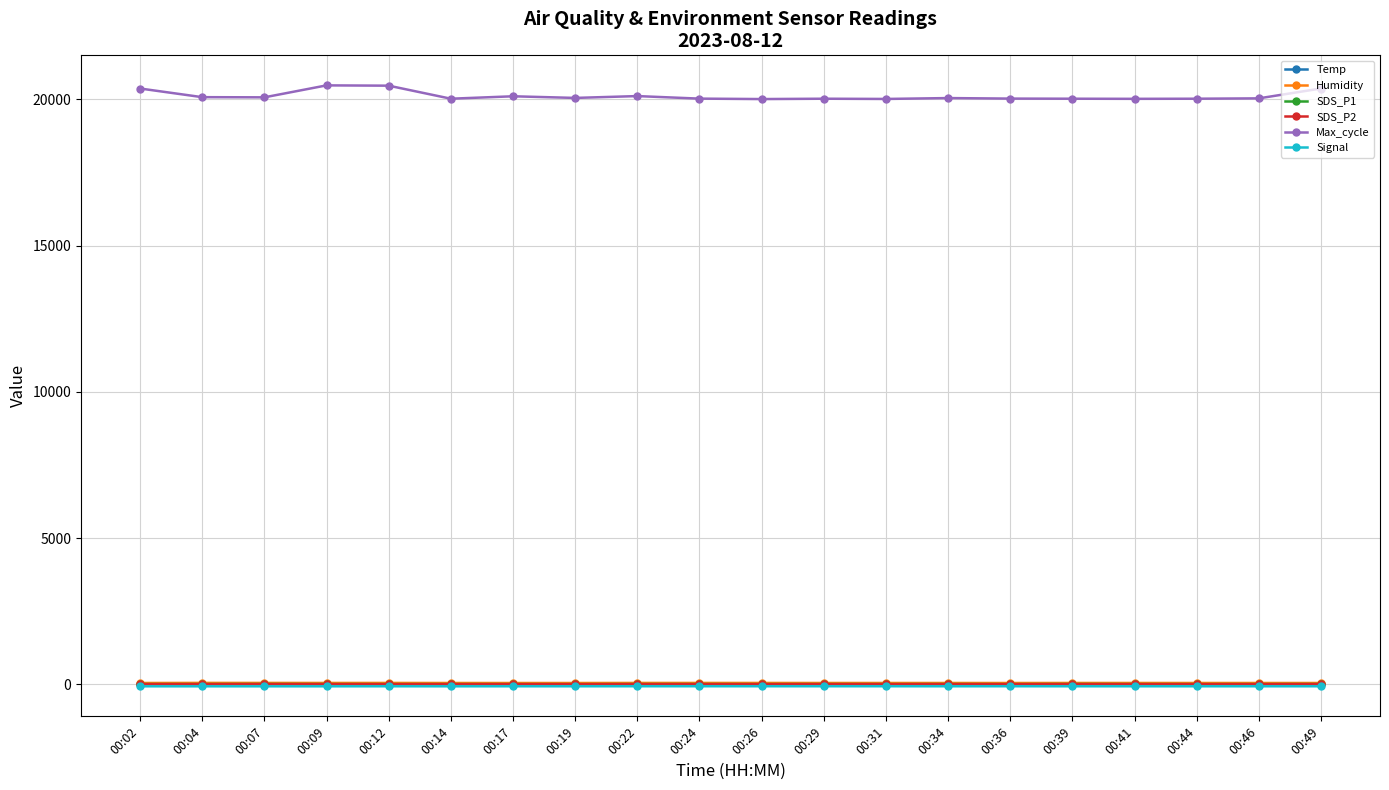

What value does the Humidity series have at 00:24?

46.3